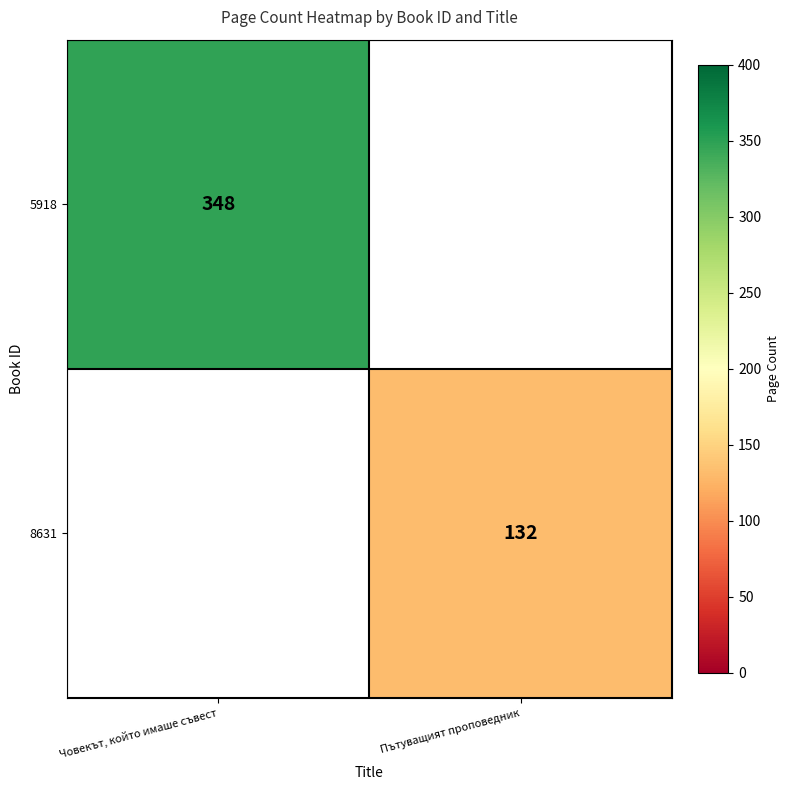

What is the total value across all series at Пътуващият проповедник?

132